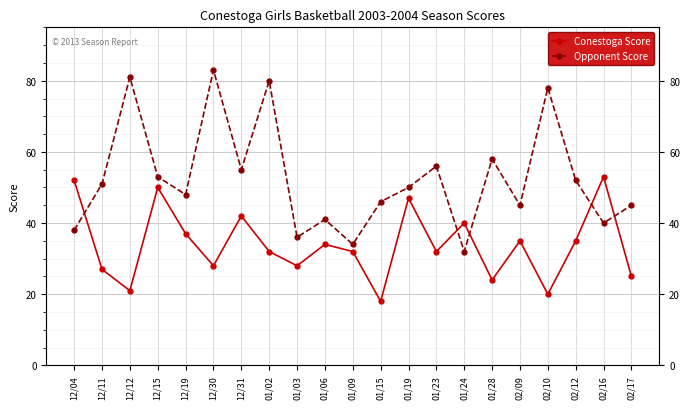

Read the Opponent Score value at 01/24, to the nearest 10.

30